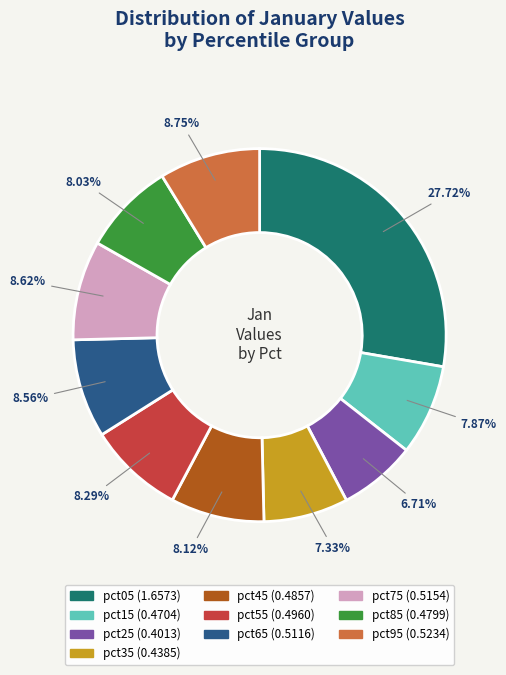

What is the total percentage of pct65 and pct95?

17.3%